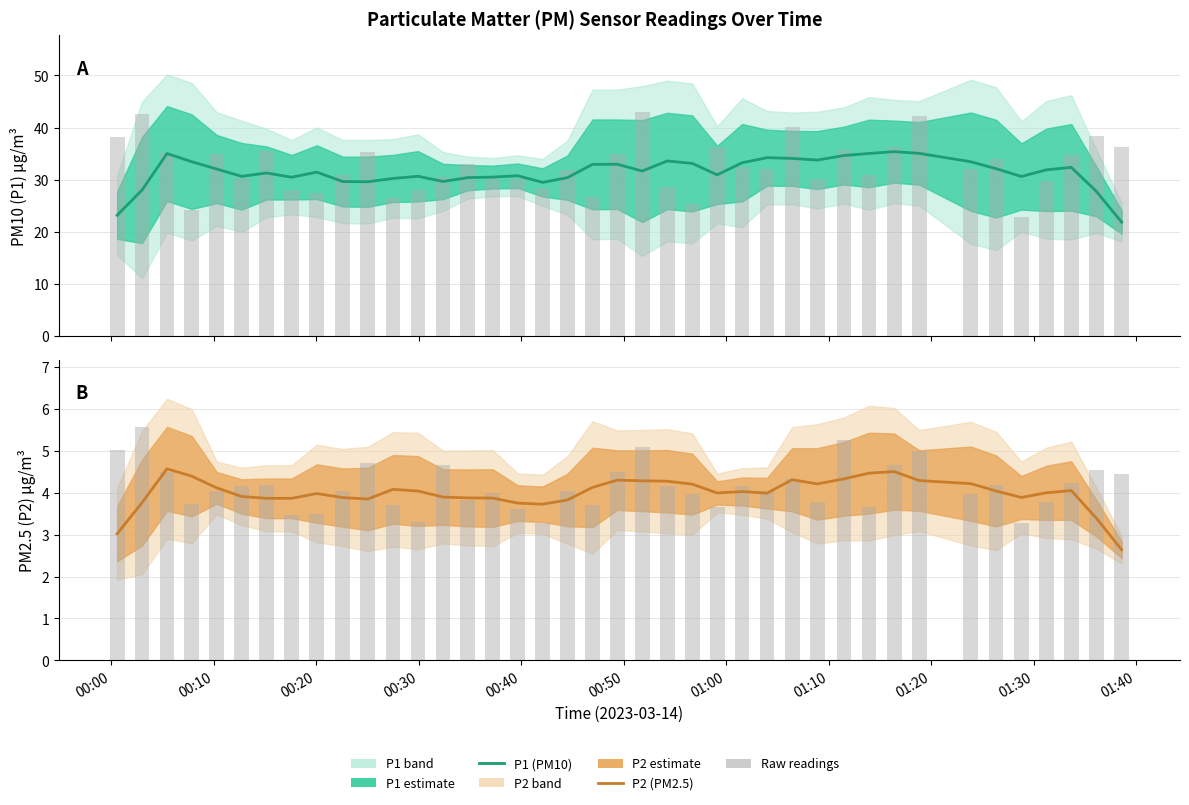

True or false: P2 (PM2.5) has a value of 7.0 at 11.

False